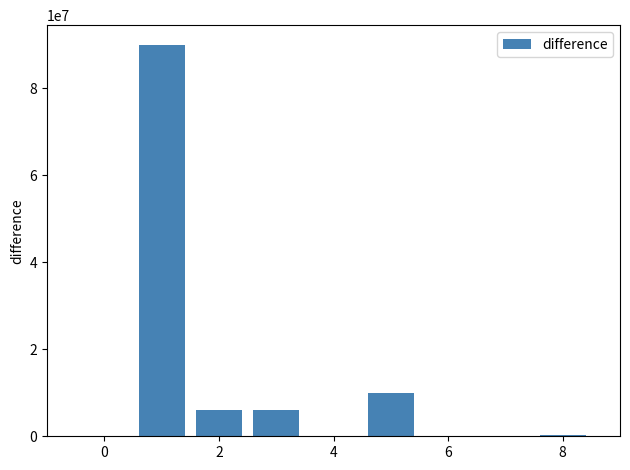

What is the sum of all values?

112393549